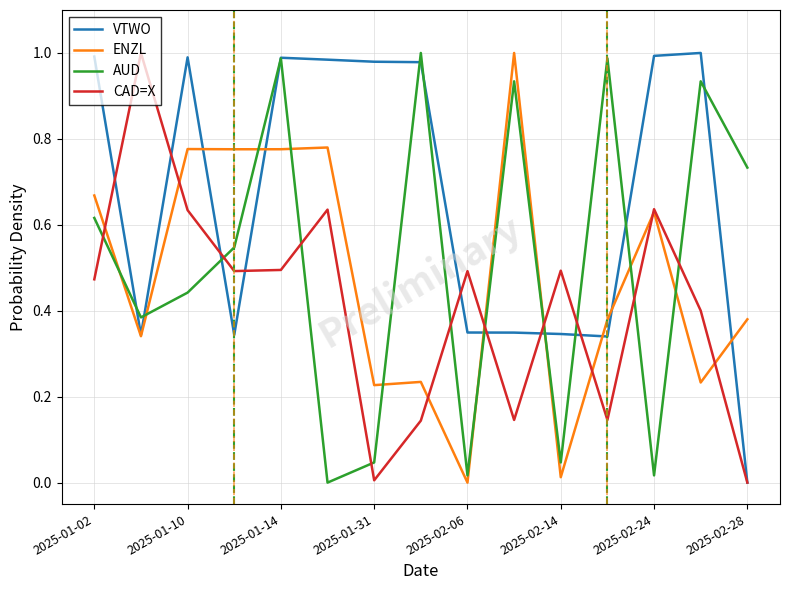

Which series ends up on top after the final intersection of AUD and ENZL?

AUD